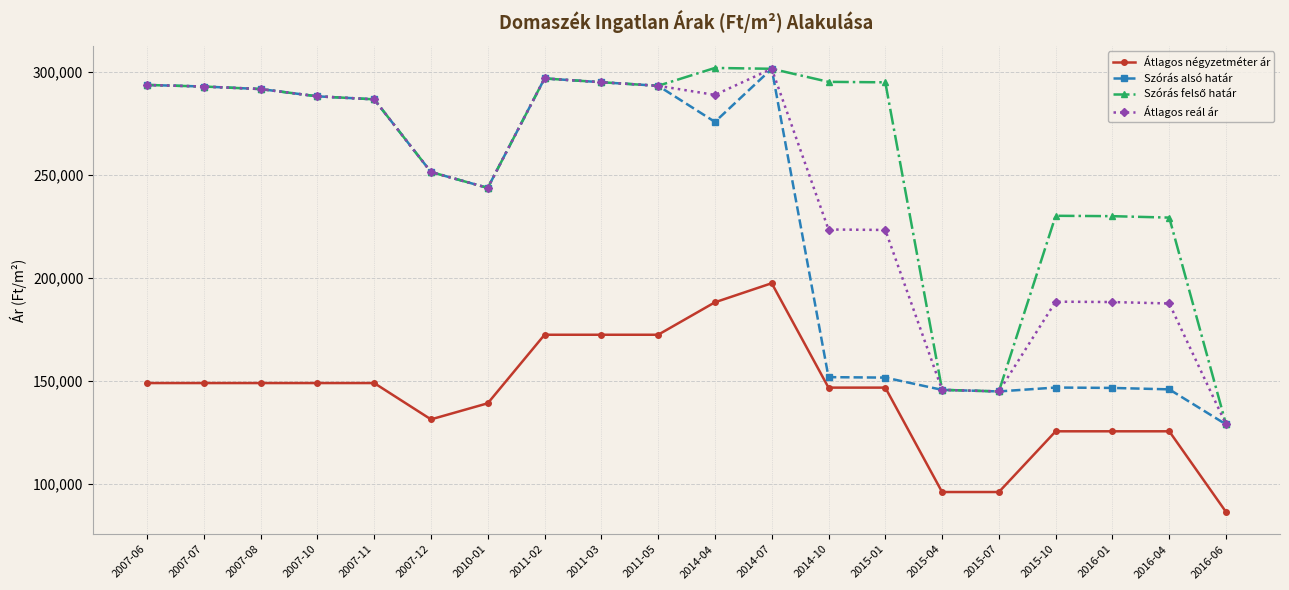

What is the label of the 18th point from the left?

2016-01